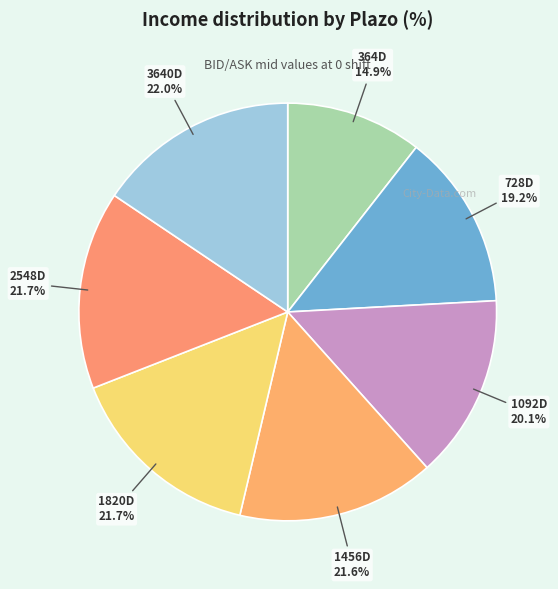

How many segments does this pie chart have?

7